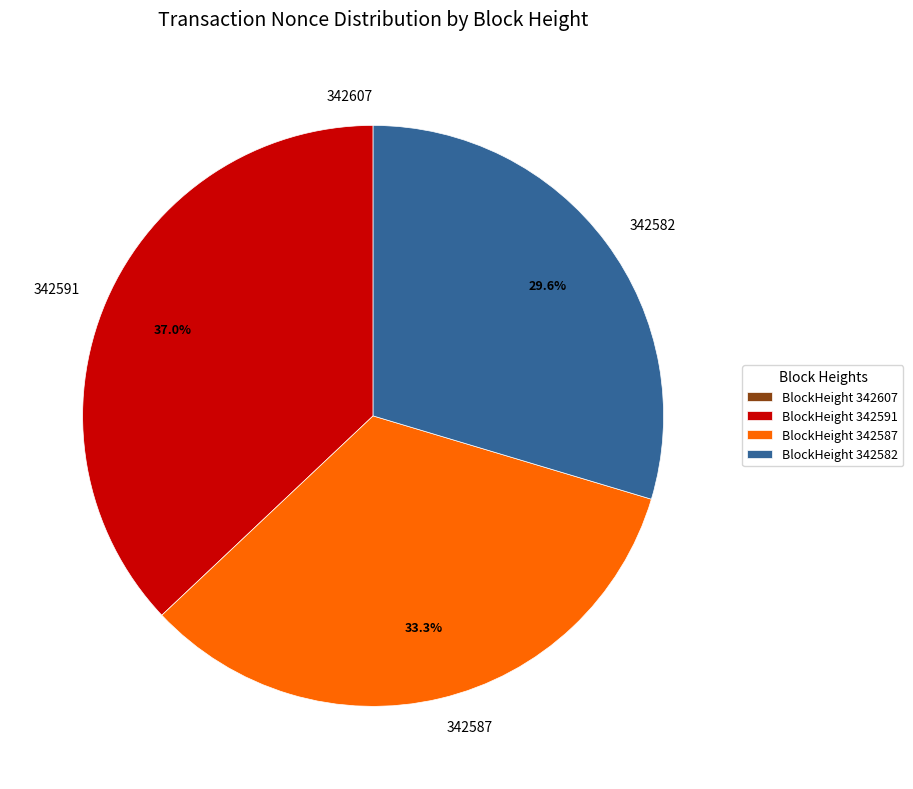

What percentage is the 342587 slice, to the nearest percent?

33%